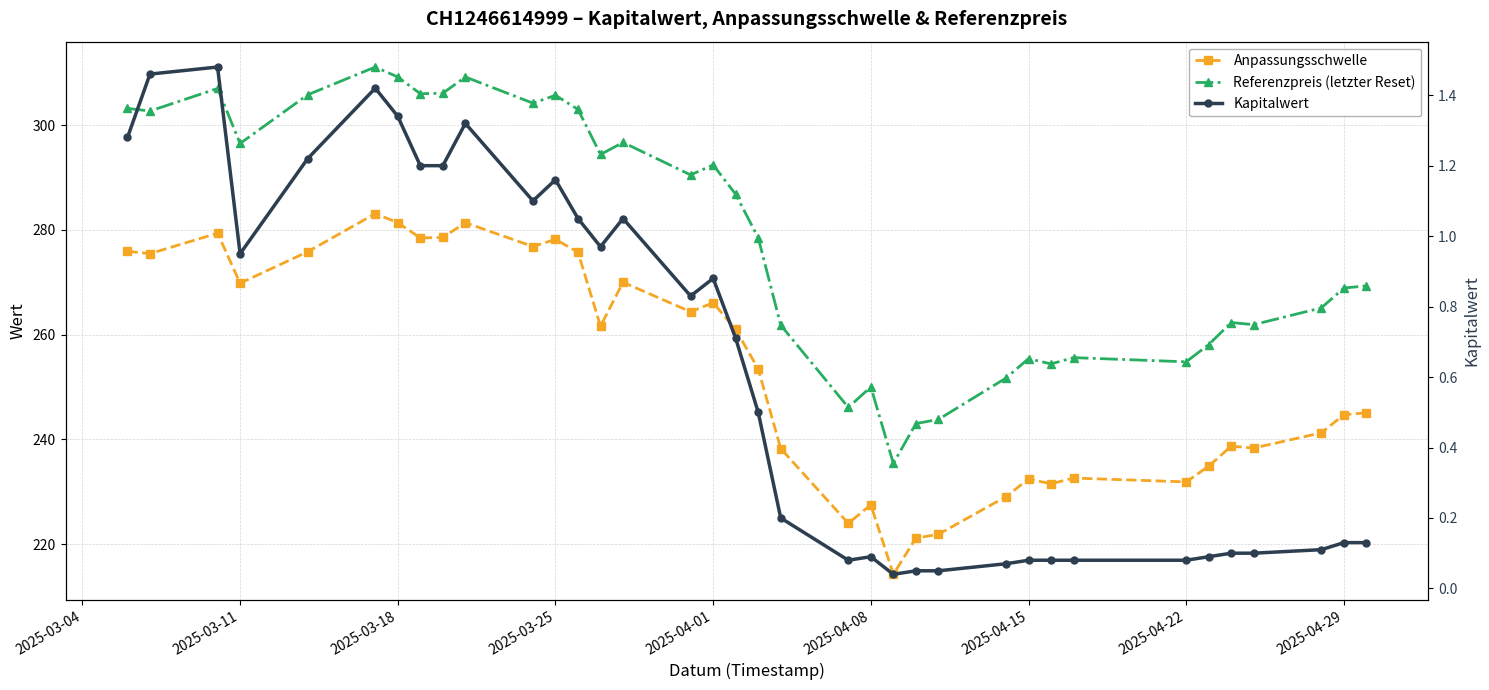

How many interior local valleys does the Referenzpreis (letzter Reset) series have?

11